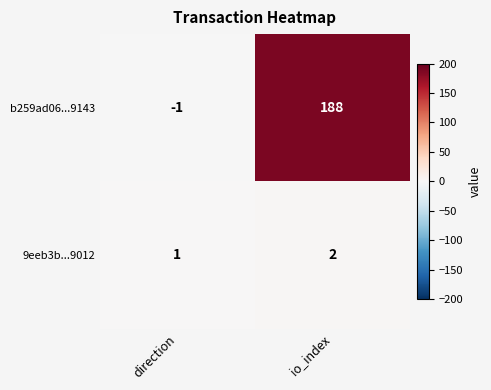

True or false: 9eeb3b...9012 has a value of 3 at io_index.

False